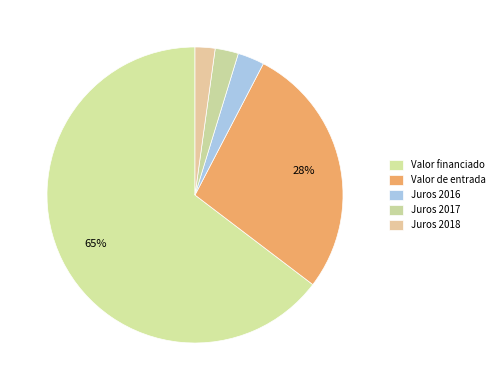

How many slices are in this pie chart?

5